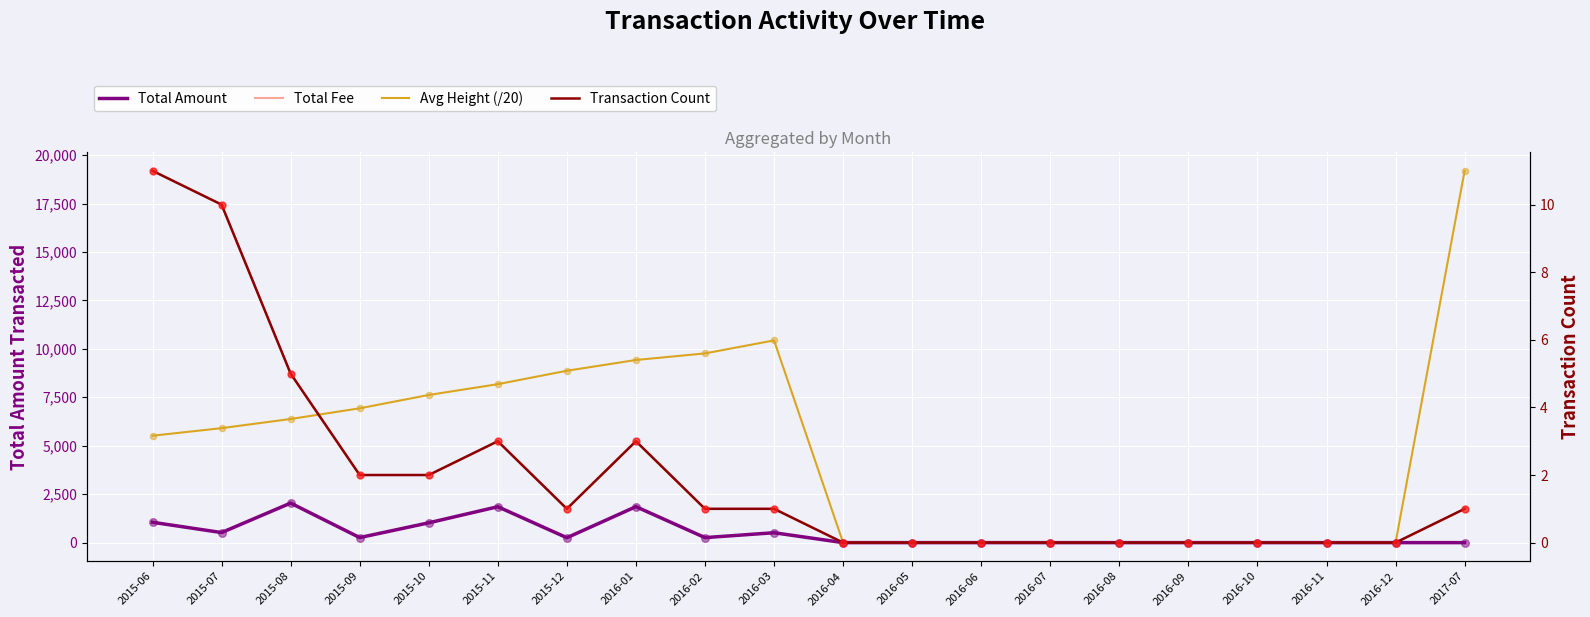

At how many categories does at least one series exceed 818?

11